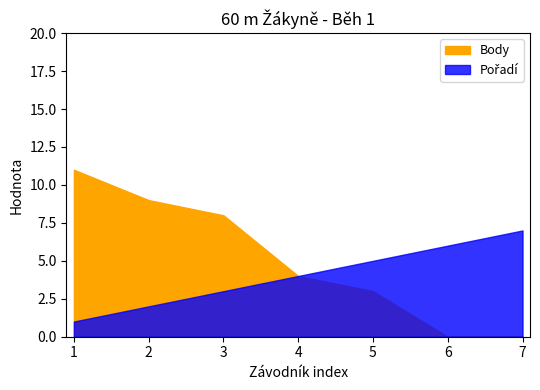

True or false: Body has a value of 11 at Smolíková Kateřina.

False